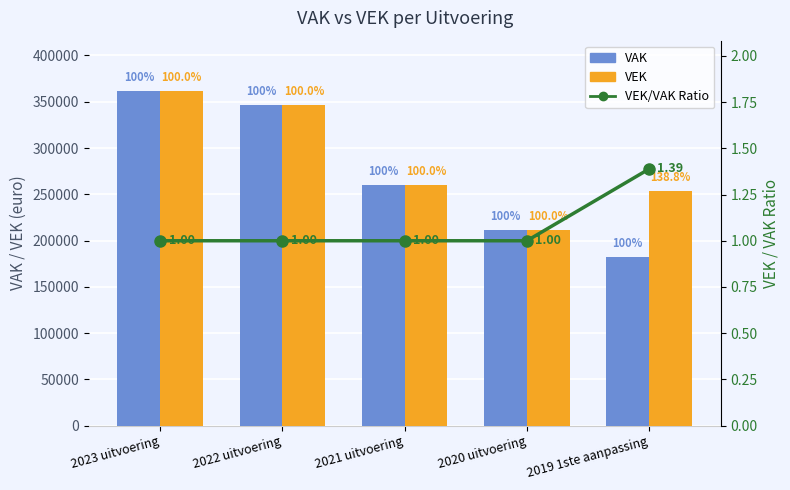

List the labels in order of VAK value, smallest first.

2019 1ste aanpassing, 2020 uitvoering, 2021 uitvoering, 2022 uitvoering, 2023 uitvoering